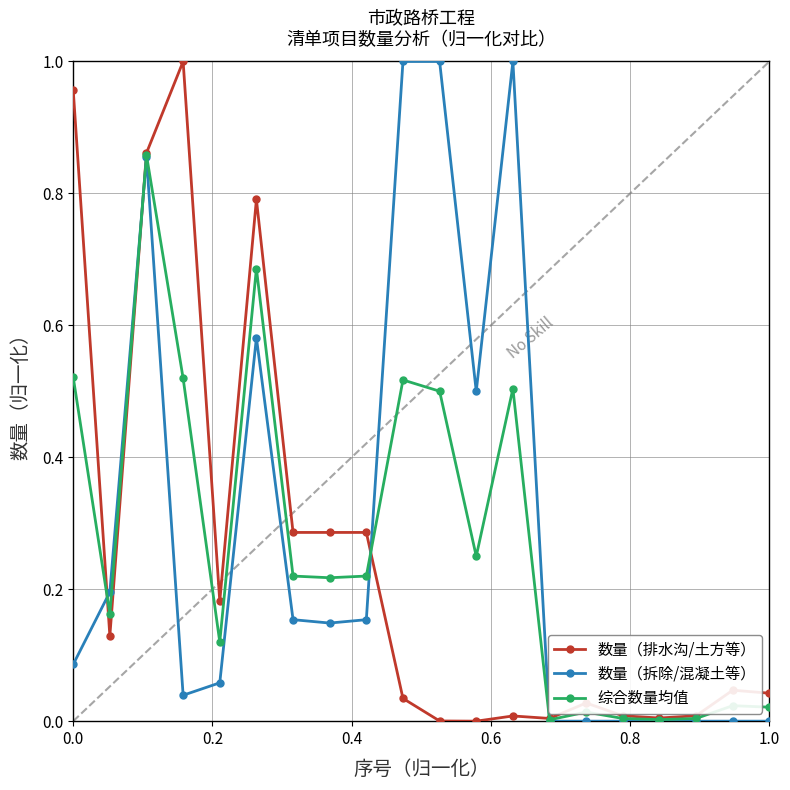

True or false: 数量（排水沟/土方等） has more than 2 interior local peaks.

True